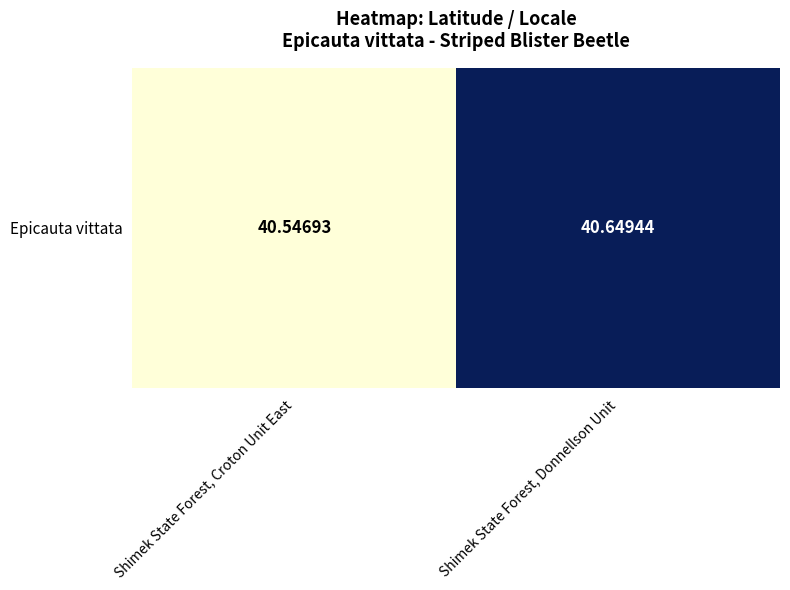

Reading right to left, extract all data points from this chart.

40.6	40.5